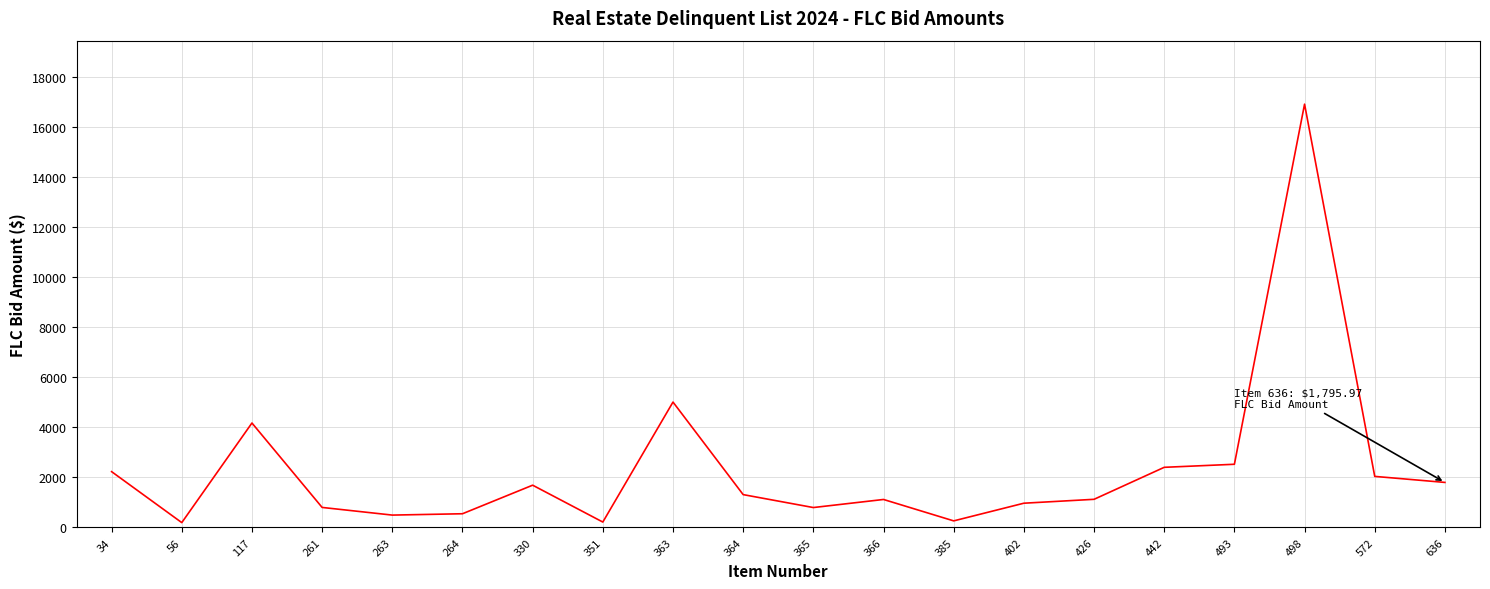

Is it true that the value at 636 is 1796.0?

True